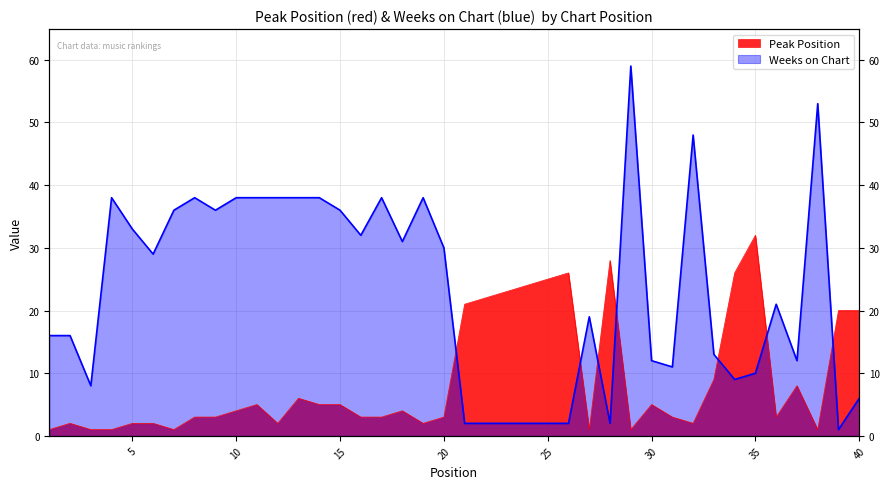

At which category does Weeks on Chart reach its first local peak?

4